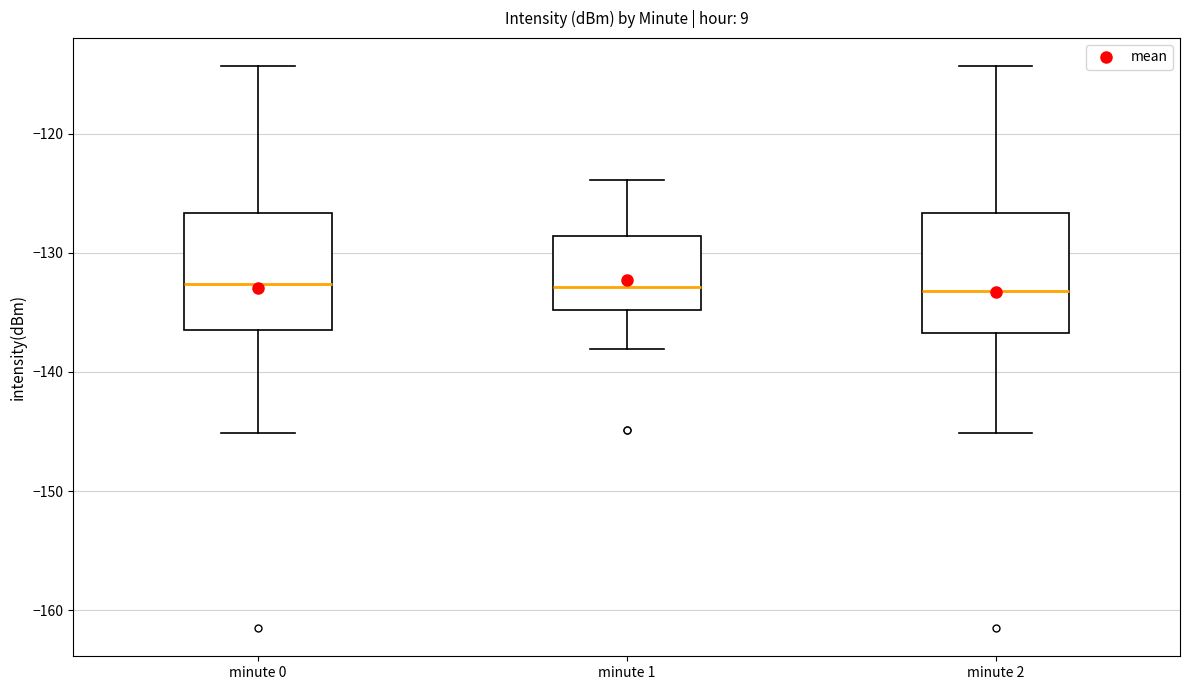

Where does the upper whisker of the box for minute 2 end on the y-axis? The values are not printed on the chart, so give them approximately, as read against the axis.

-114